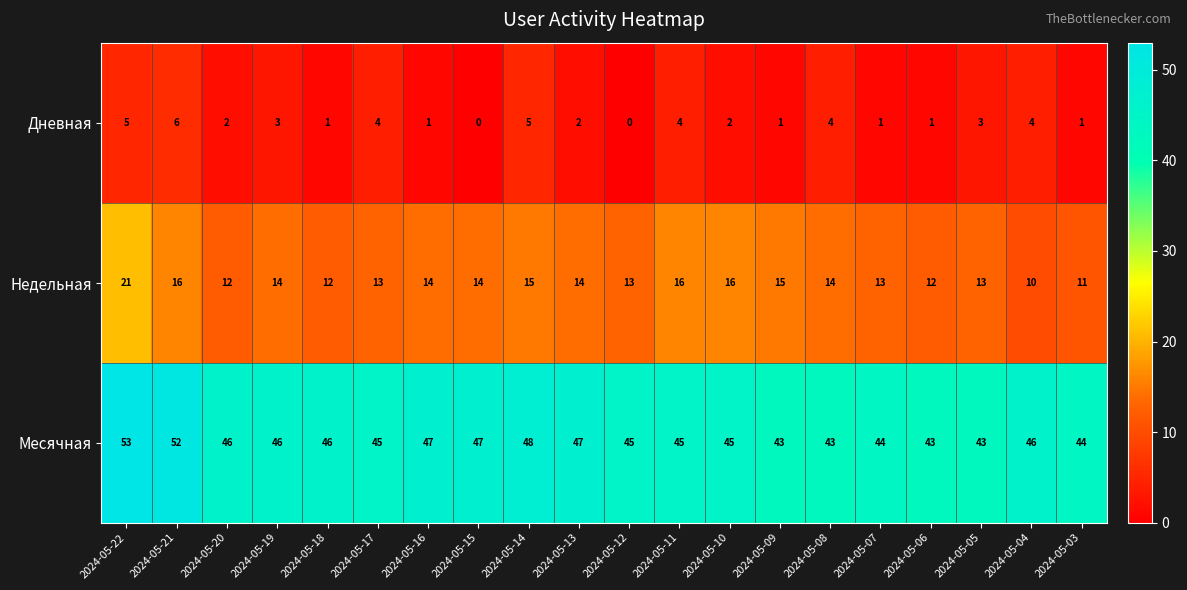

What is the approximate value of Дневная at 2024-05-08?

4